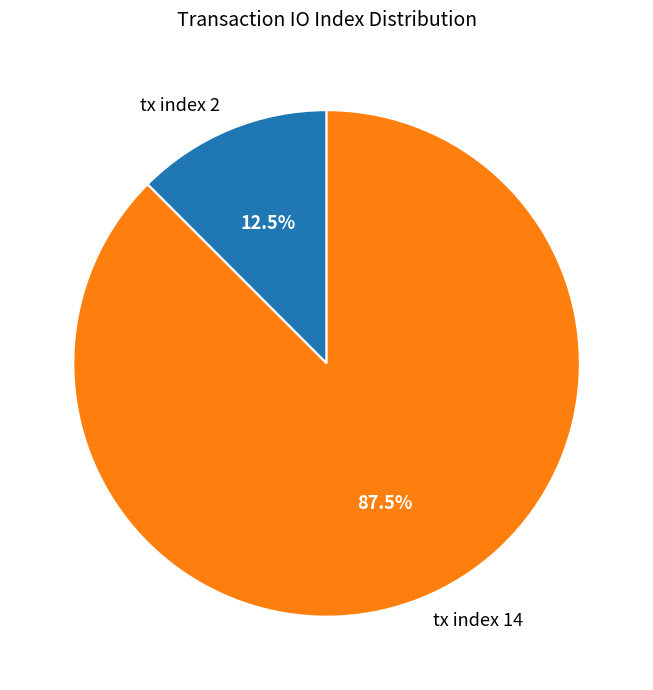

Rank the categories by value from highest to lowest.

tx index 14, tx index 2